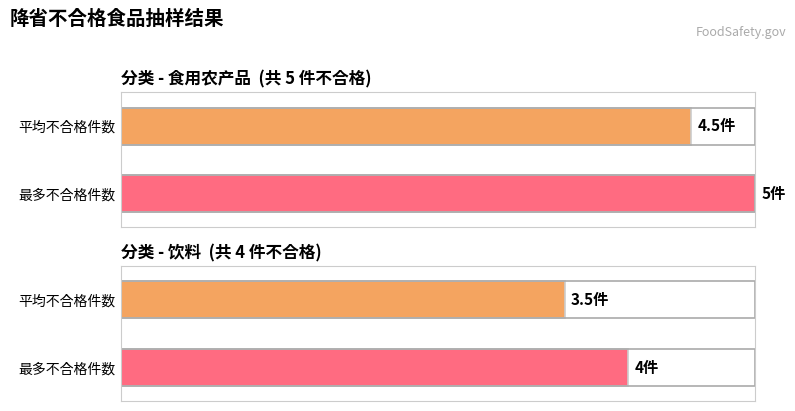

Read the 饮料 value at 1.

4